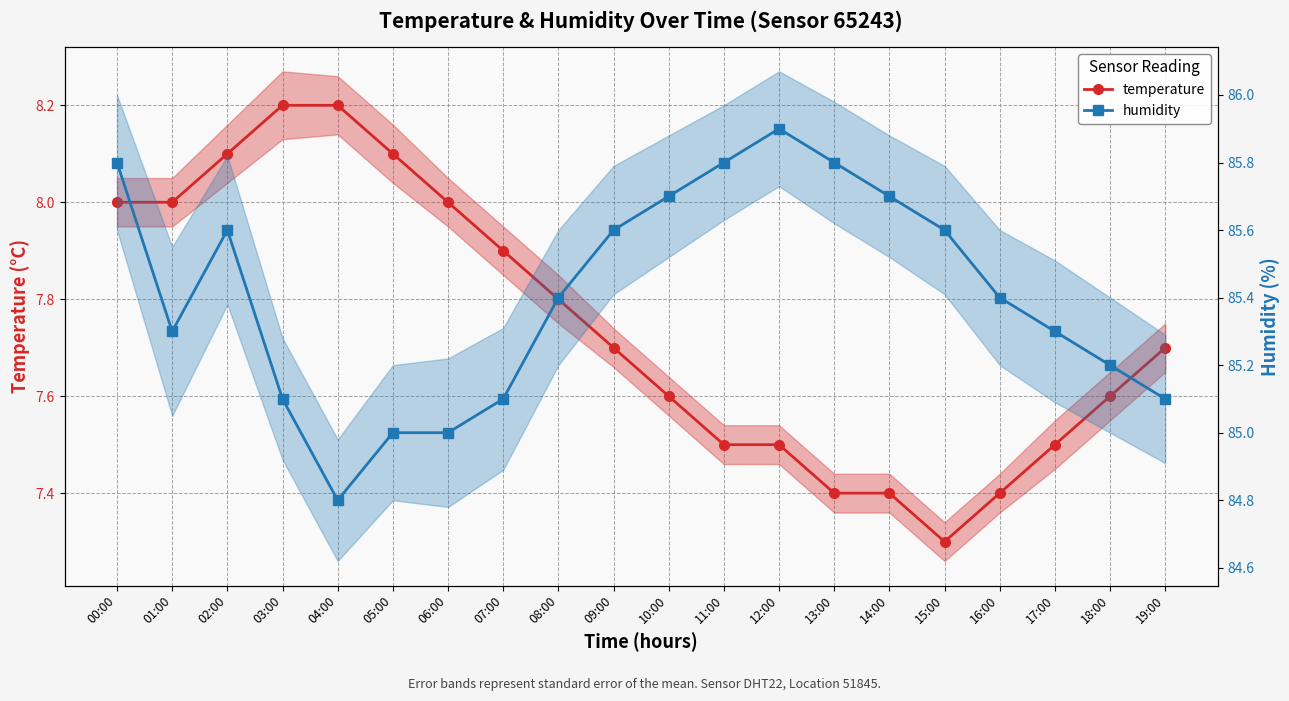

At which category is the sum across all series the highest?

00:00